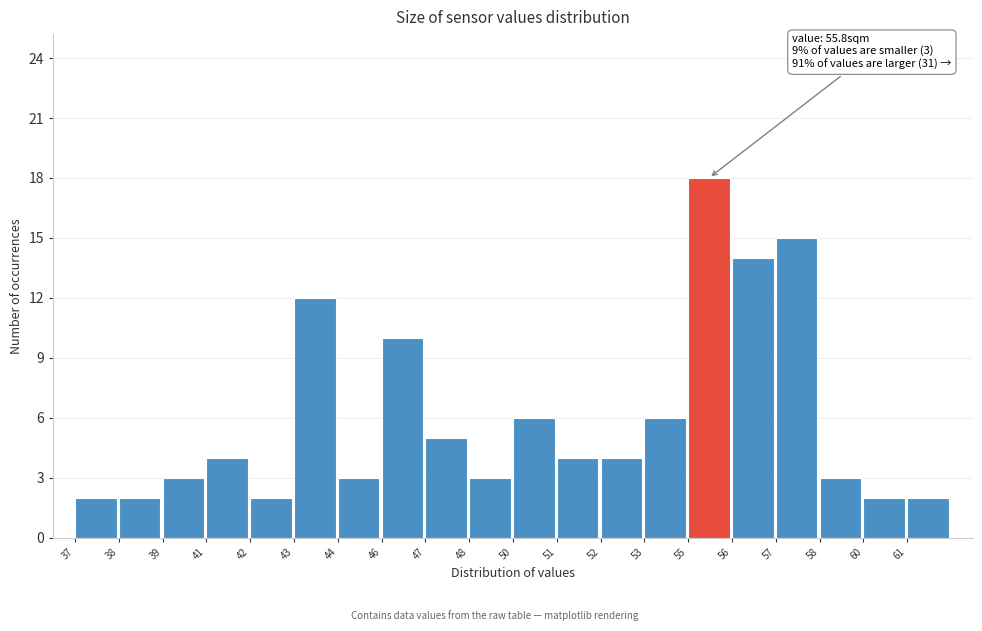

Reading right to left, what are all the values shown in this chart?

2	2	3	15	14	18	6	4	4	6	3	5	10	3	12	2	4	3	2	2